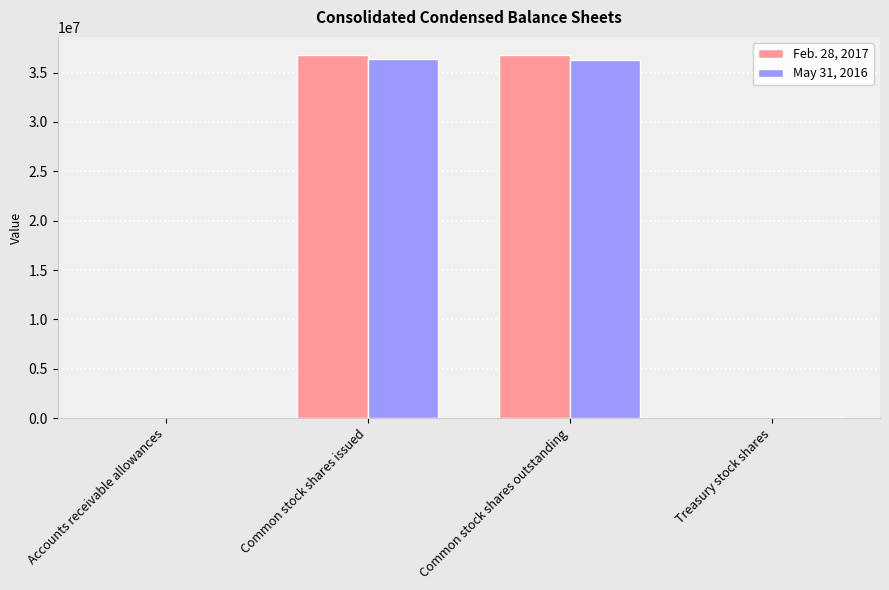

Is it true that Feb. 28, 2017 equals 25382578 at Treasury stock shares?

False